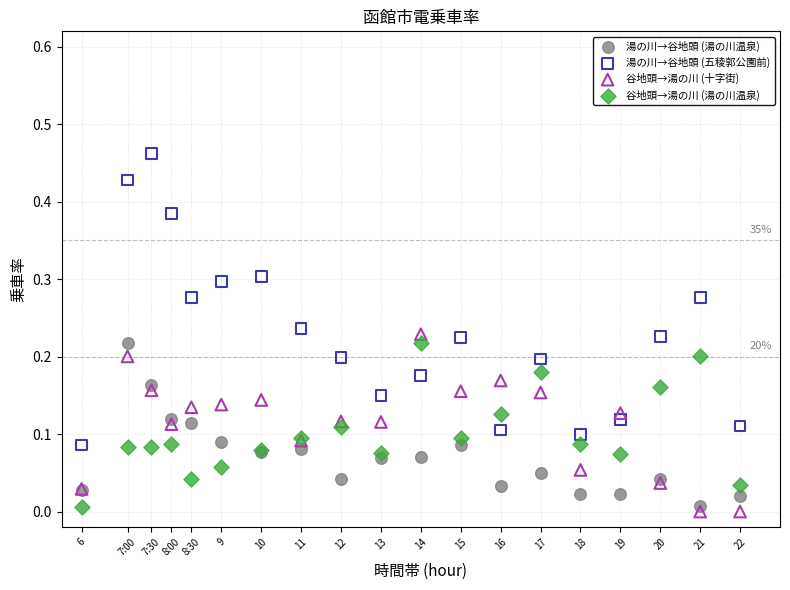

What are all the series names shown in the legend?

湯の川→谷地頭 (湯の川温泉), 湯の川→谷地頭 (五稜郭公園前), 谷地頭→湯の川 (十字街), 谷地頭→湯の川 (湯の川温泉)